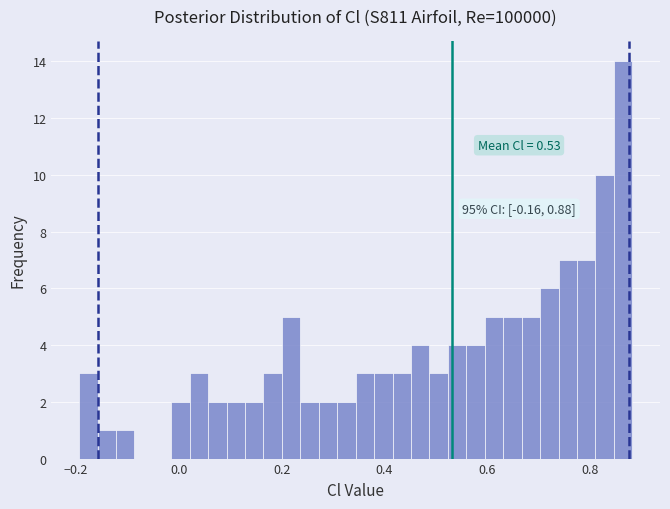

Around what value on the x-axis is the tallest bar? Give the approximate position of its centre, as read against the axis.

0.86